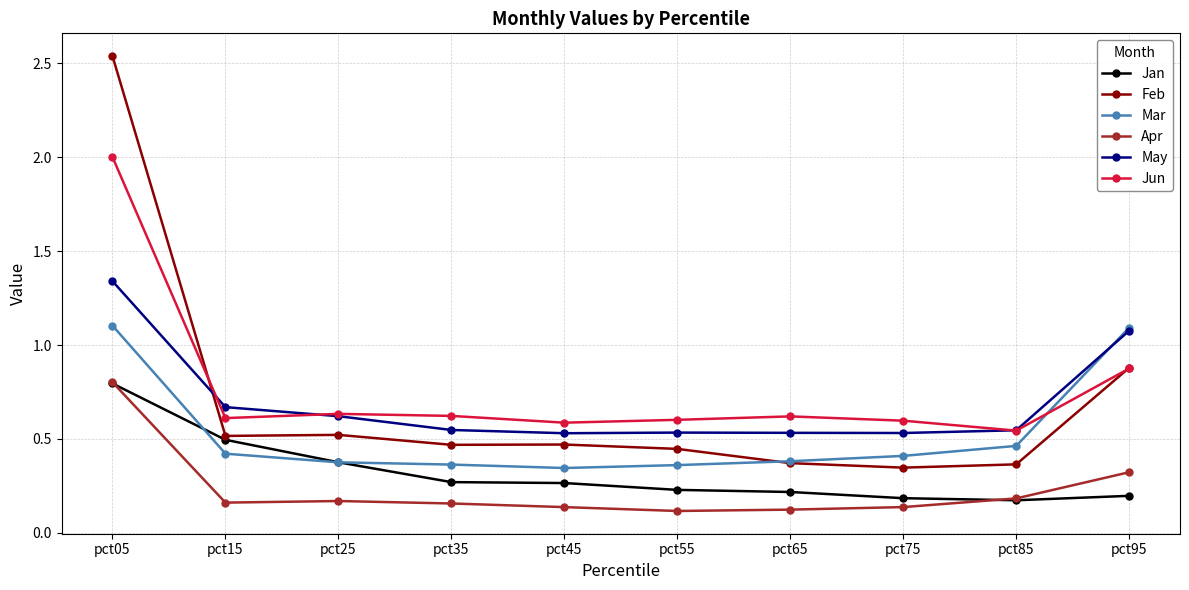

True or false: May and Apr intersect in this chart.

False